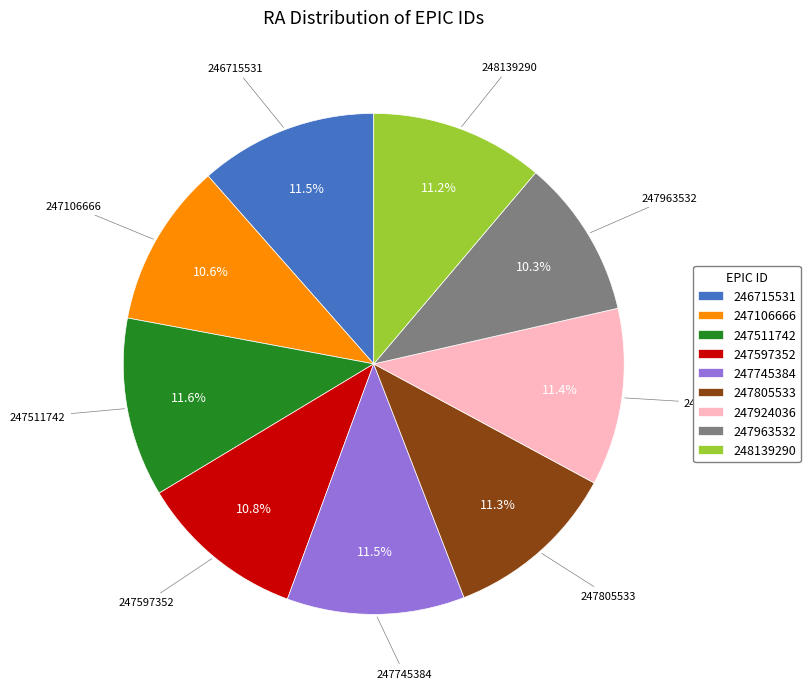

To the nearest percent, what is the combined percentage of 247963532 and 247597352?

21%